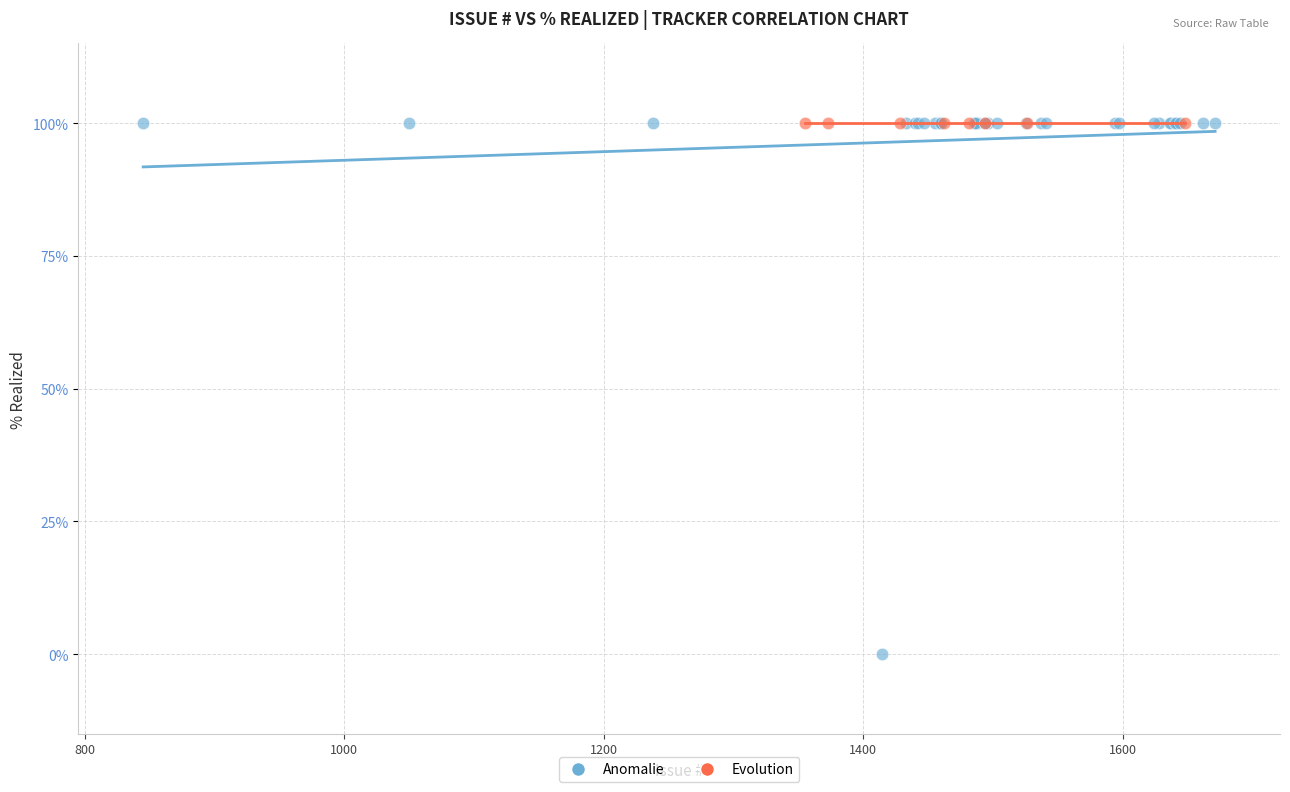

Which series reaches the minimum Y coordinate?

Anomalie